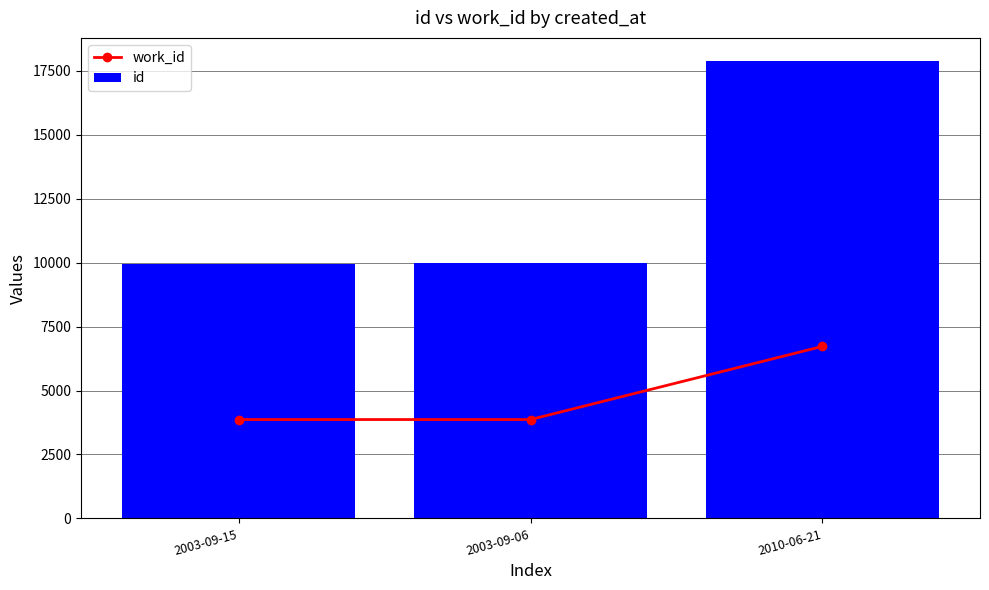

What is the highest value of the id series?

17894